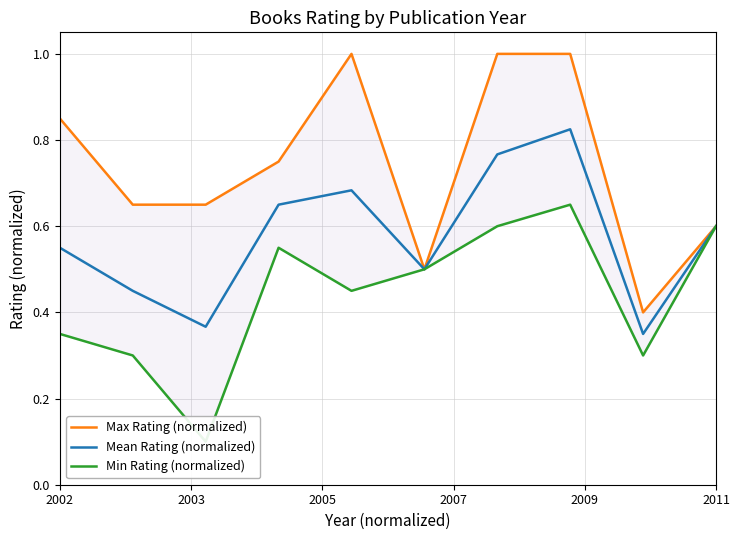

Is it true that Mean Rating (normalized) equals 0.3 at 2011?

False